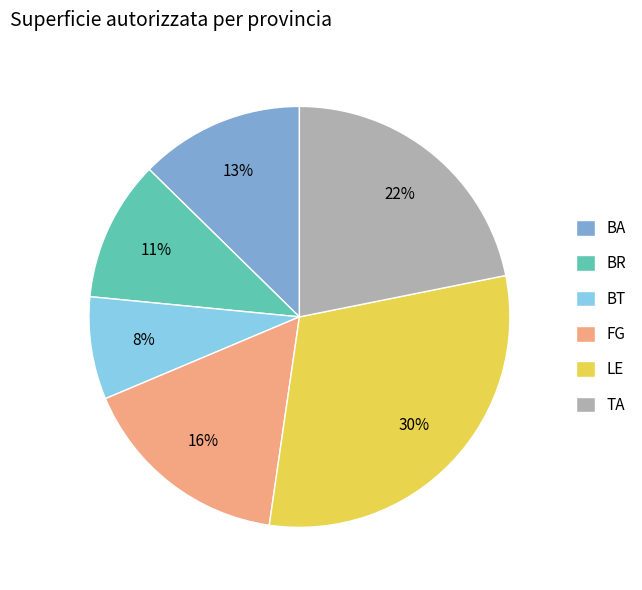

Is FG the majority of the pie?

No